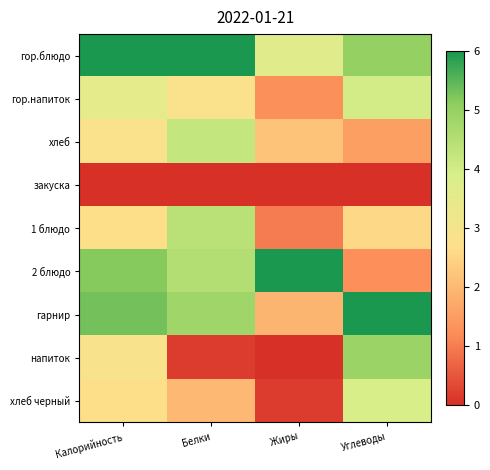

At Жиры, list the series in order from smallest to largest.

закуска, напиток, хлеб черный, 1 блюдо, гор.напиток, гарнир, хлеб, гор.блюдо, 2 блюдо